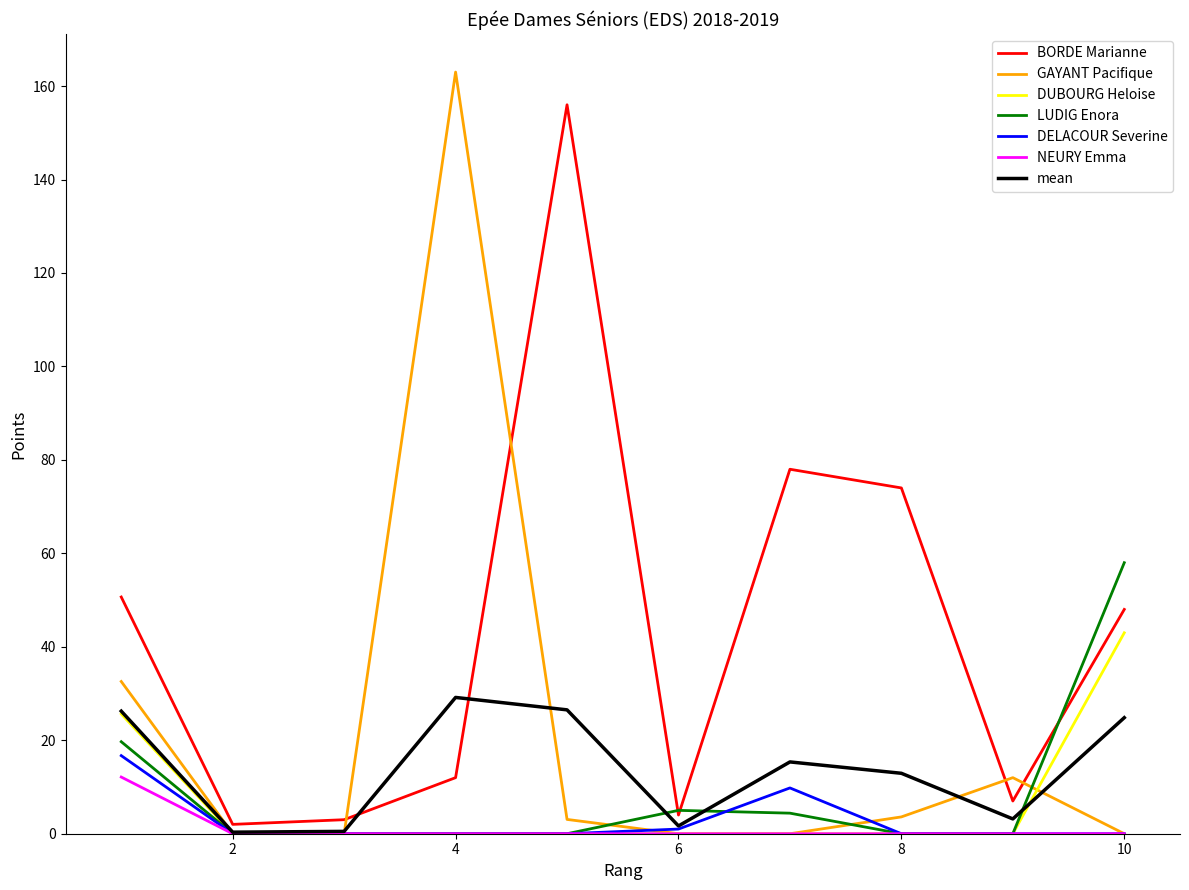

Which series has the largest total across all categories?

BORDE Marianne